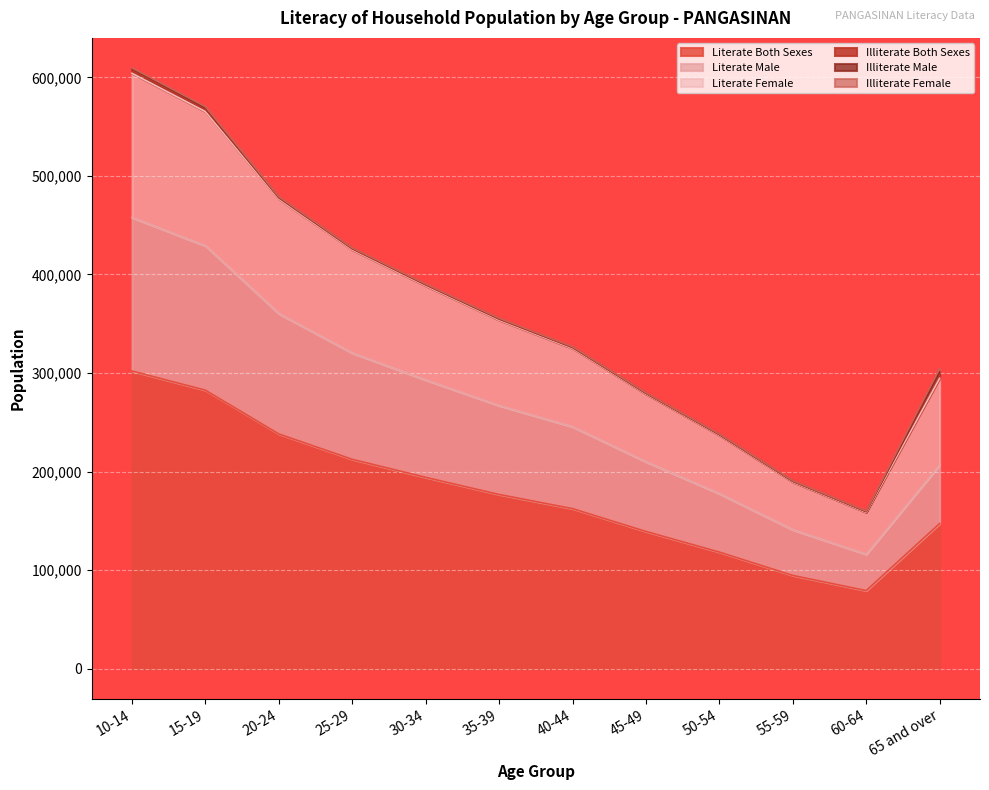

At which label does Literate Both Sexes first exceed 176821?

10-14